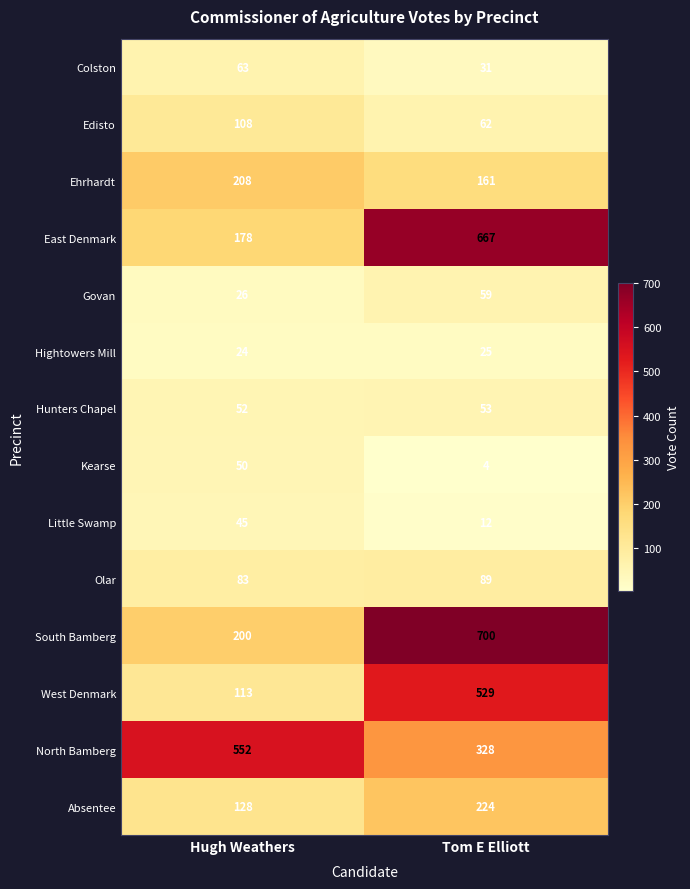

Which series changed the most between Hugh Weathers and Tom E Elliott?

South Bamberg